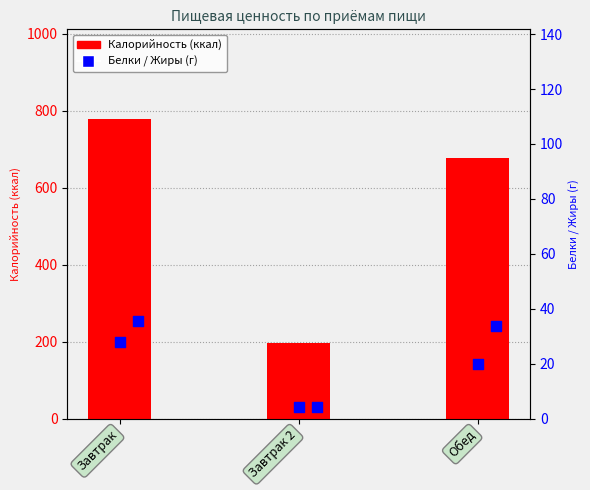

Which series has the largest total across all categories?

Калорийность (ккал)